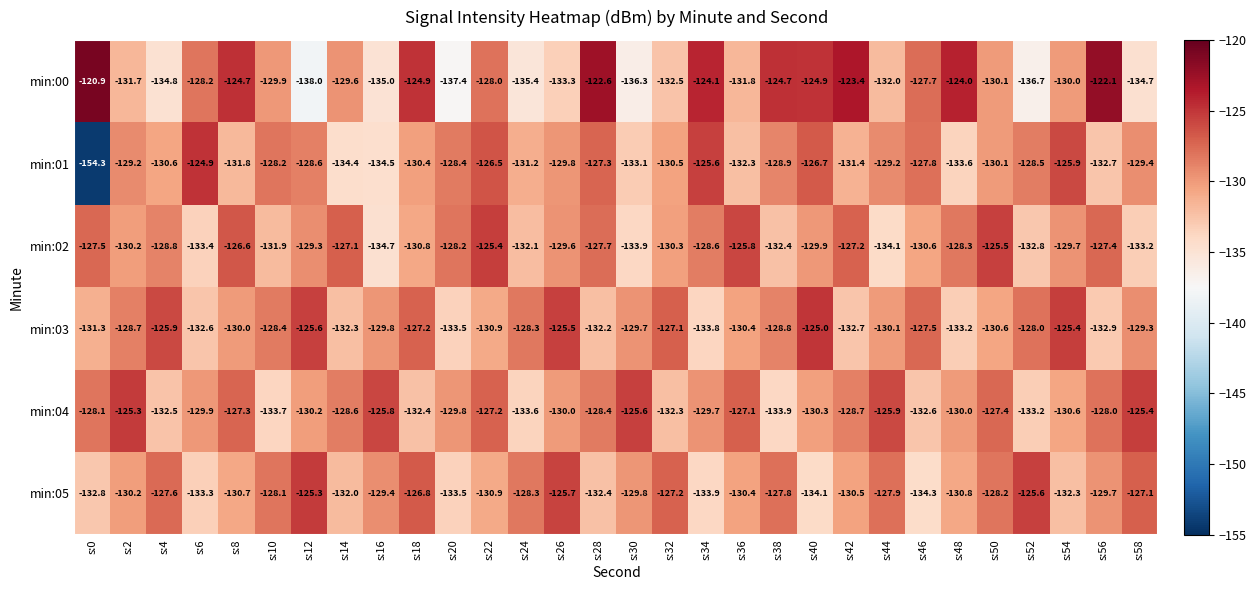

How many series are shown in this chart?

6